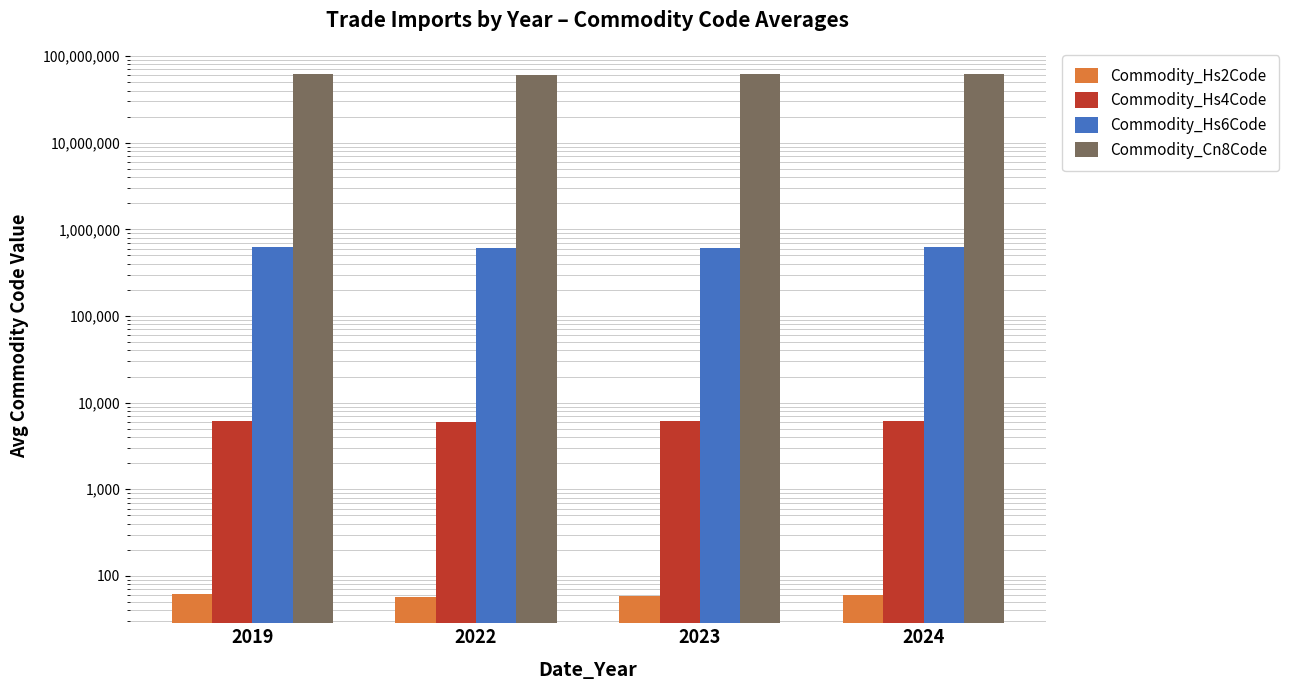

Which series has the largest total across all categories?

Commodity_Cn8Code